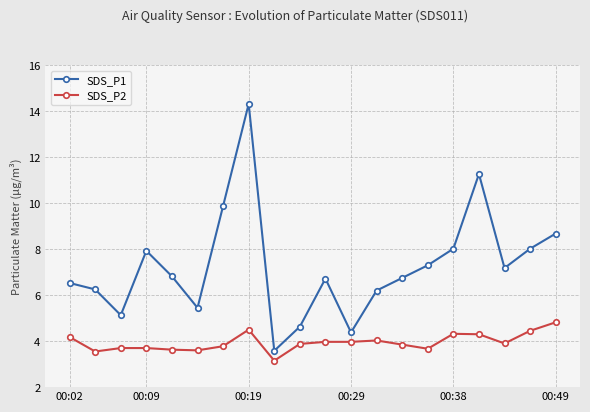

What is the value of the SDS_P2 point at the 15th from the left?

3.7